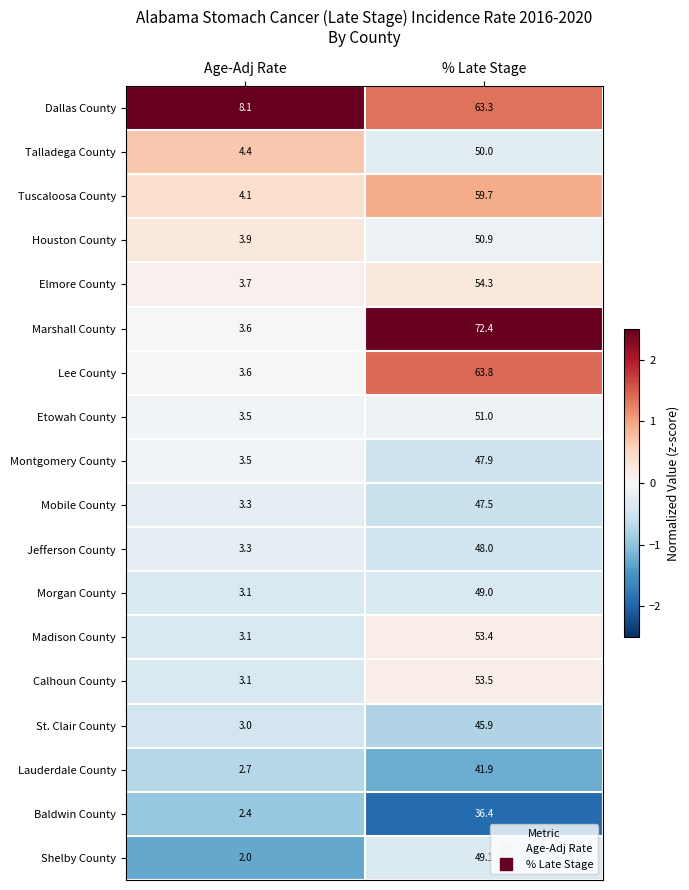

What is the minimum value shown in the chart?

2.0